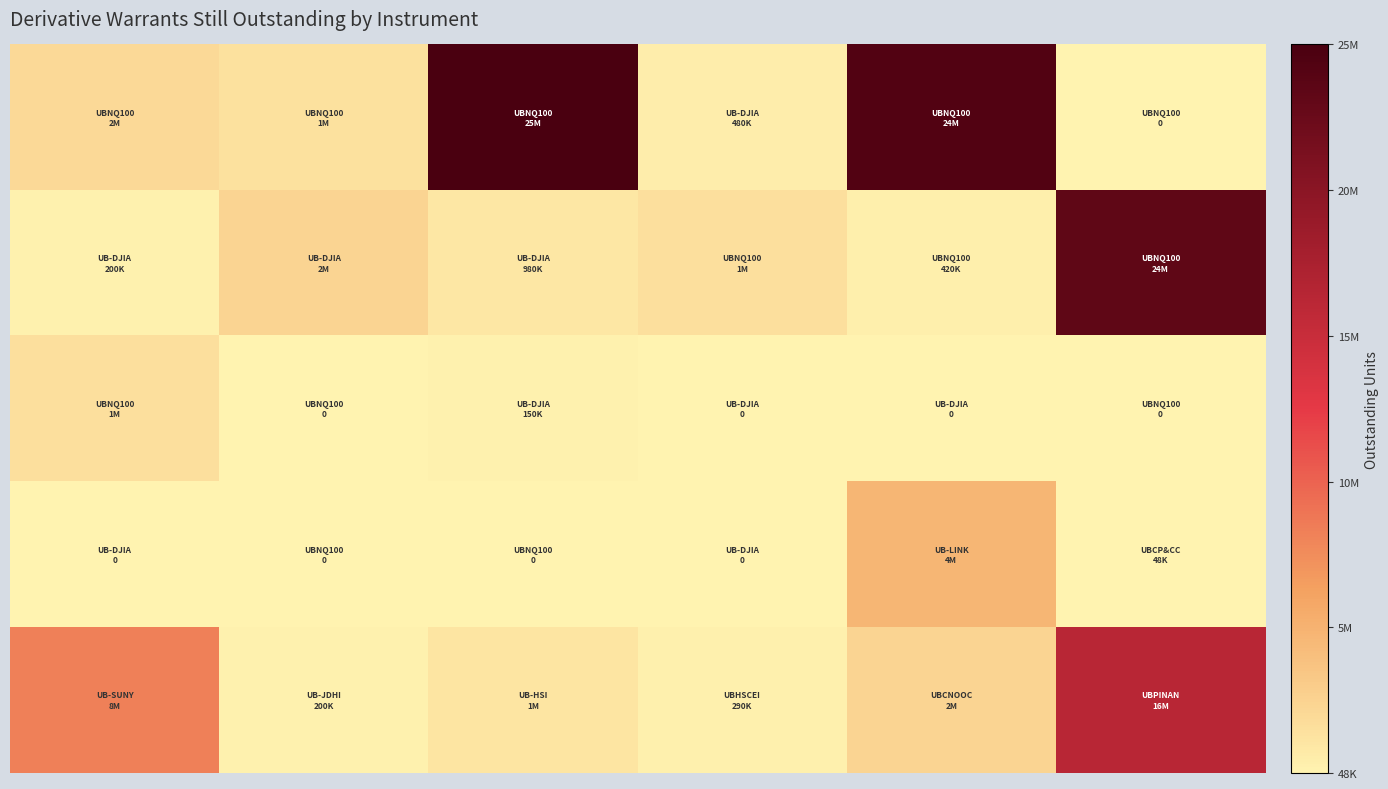

Count the number of categories in the chart.

6